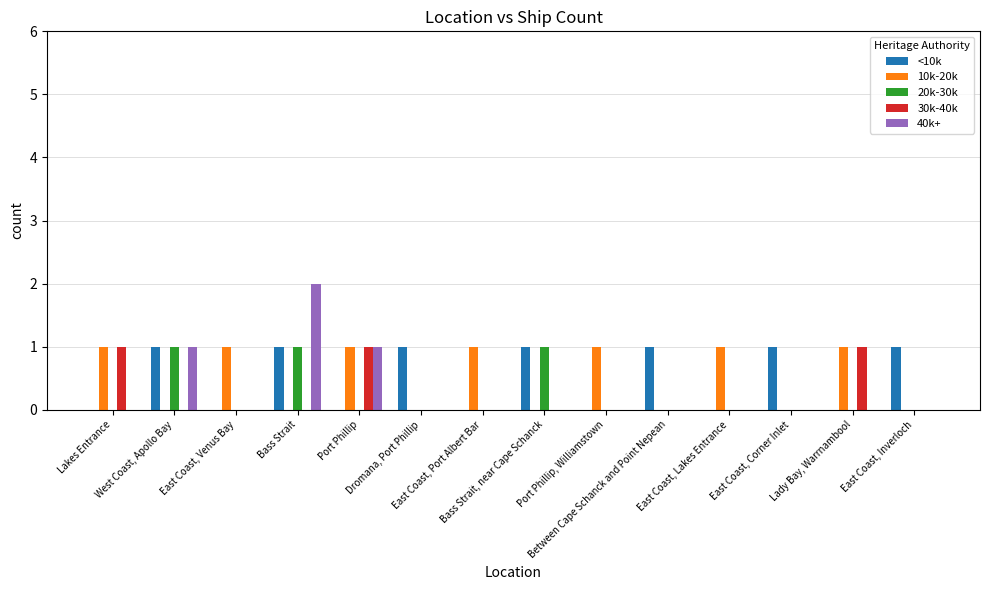

What is the sum of all 40k+ values?

4